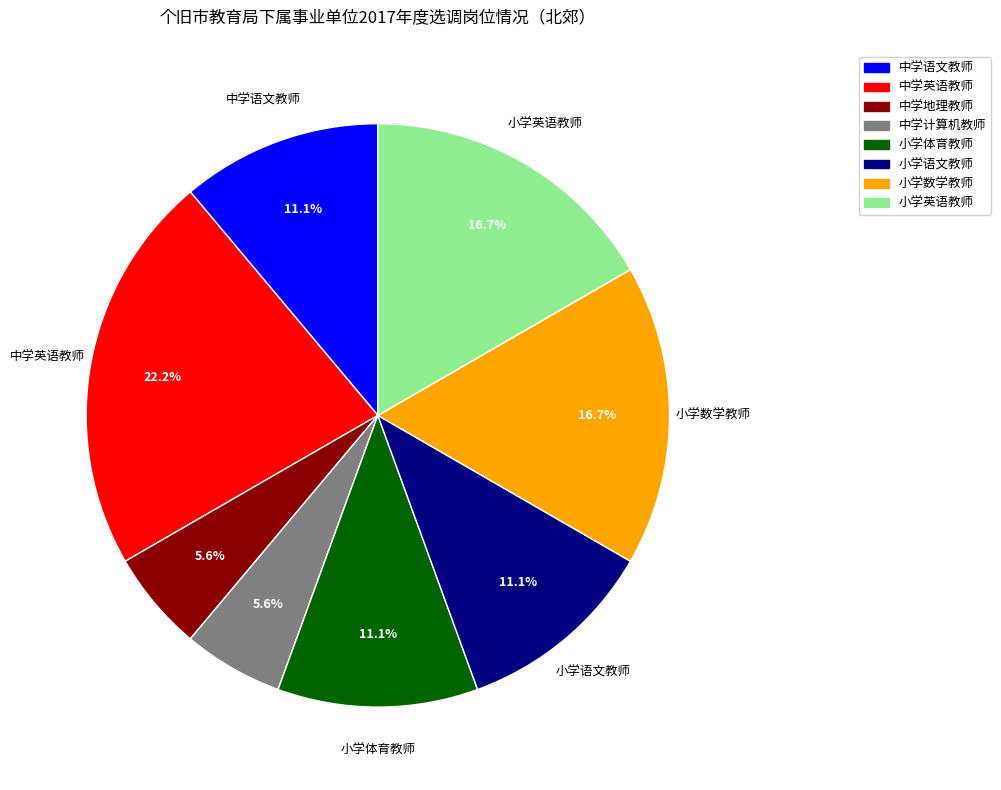

What percentage is NOT represented by 小学体育教师?

88.9%